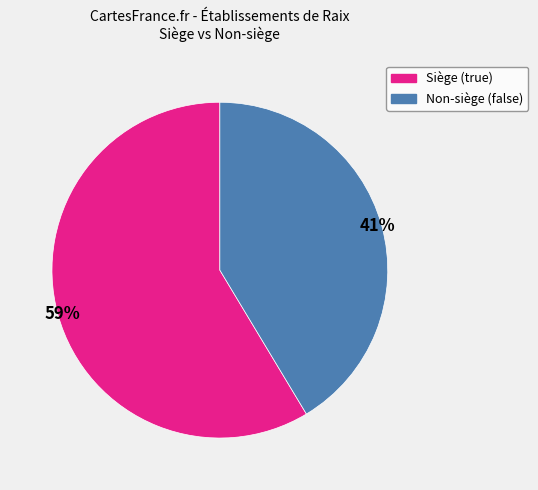

Is there any slice that represents more than half of the pie?

Yes